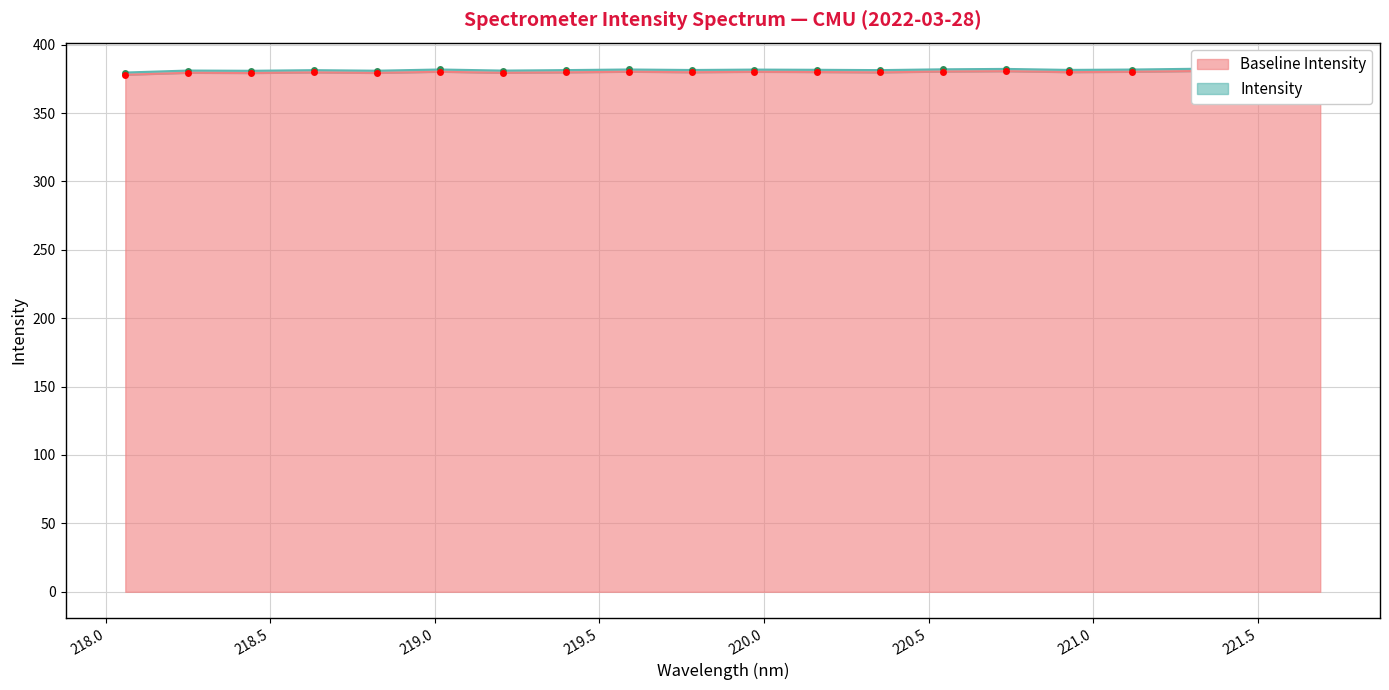

The chart shows a value of 381.4 at 221.4993. True or false?

True